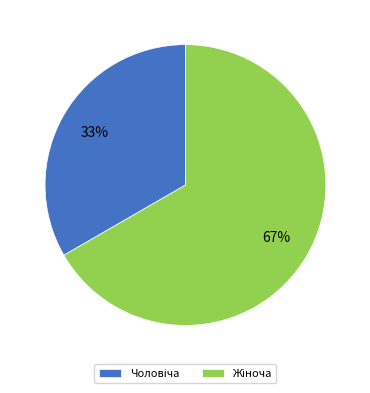

Is there a majority slice in this chart?

Yes